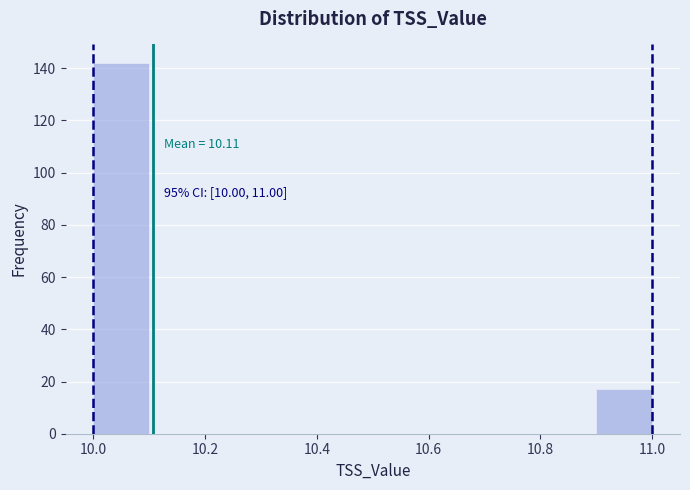

Over which range of the x-axis is the bar tallest?

10.0 to 10.1